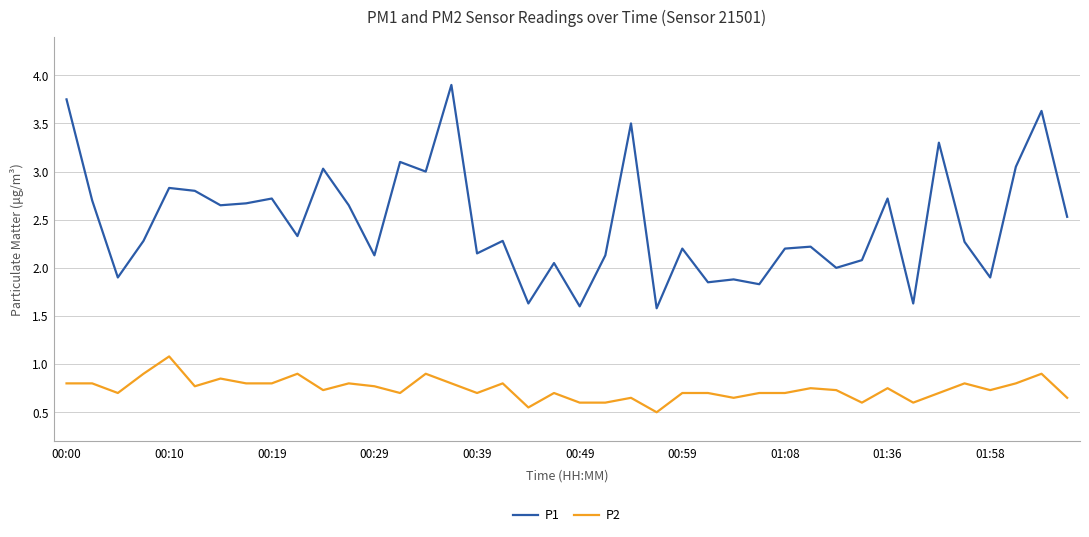

What is the difference between the maximum and minimum values in the P1 series?

2.3